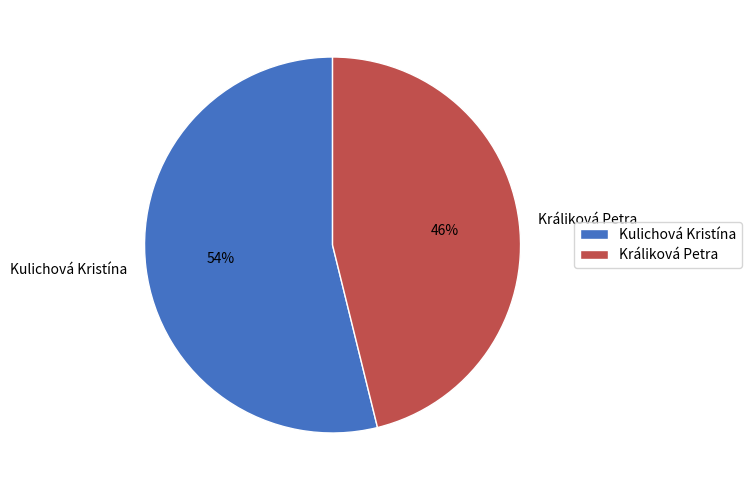

Which has a higher value, Králiková Petra or Kulichová Kristína?

Kulichová Kristína